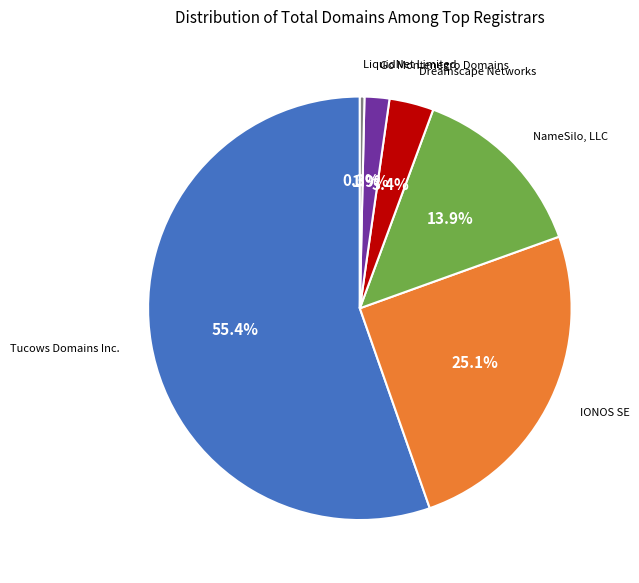

Is there a majority slice in this chart?

Yes